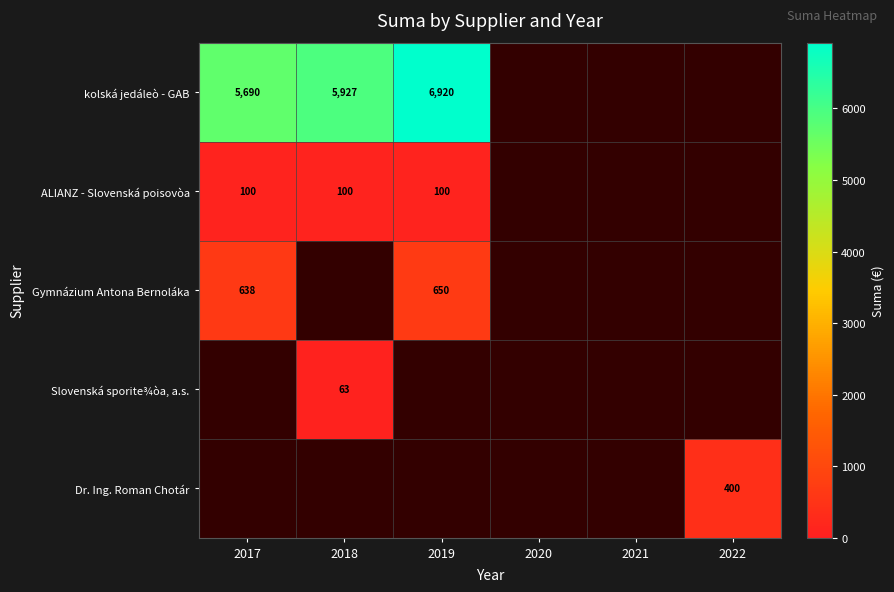

Rank the categories by Gymnázium Antona Bernoláka value from highest to lowest.

2017, 2018, 2019, 2020, 2021, 2022